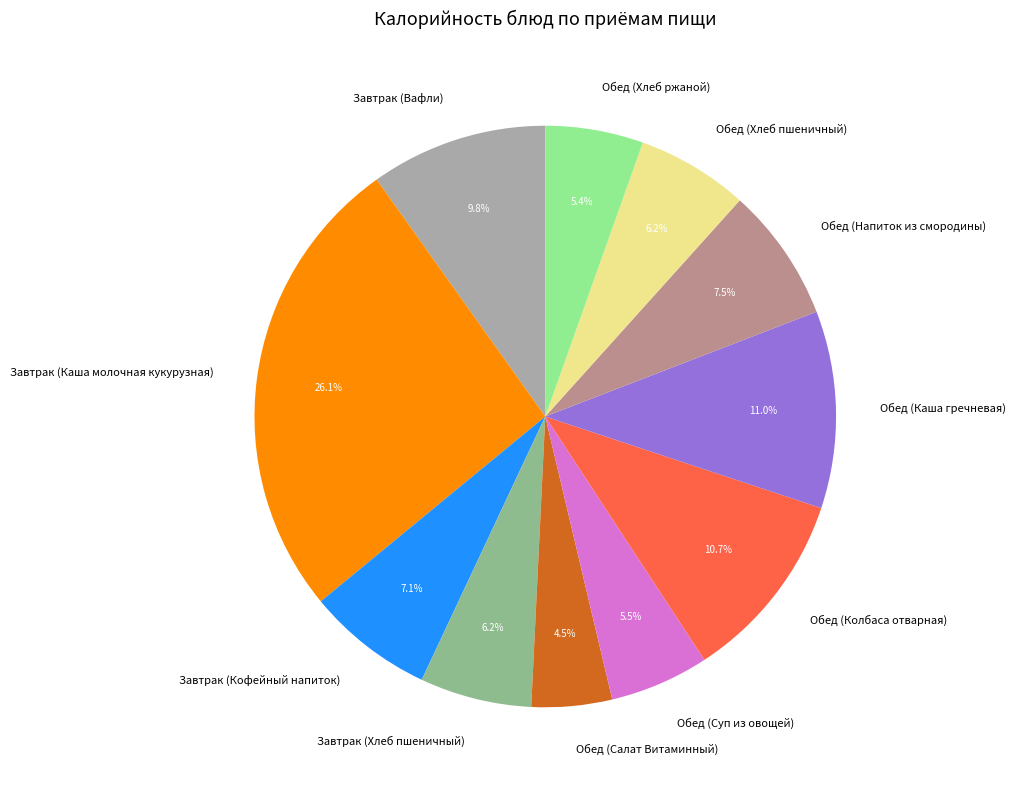

Is there a majority slice in this chart?

No